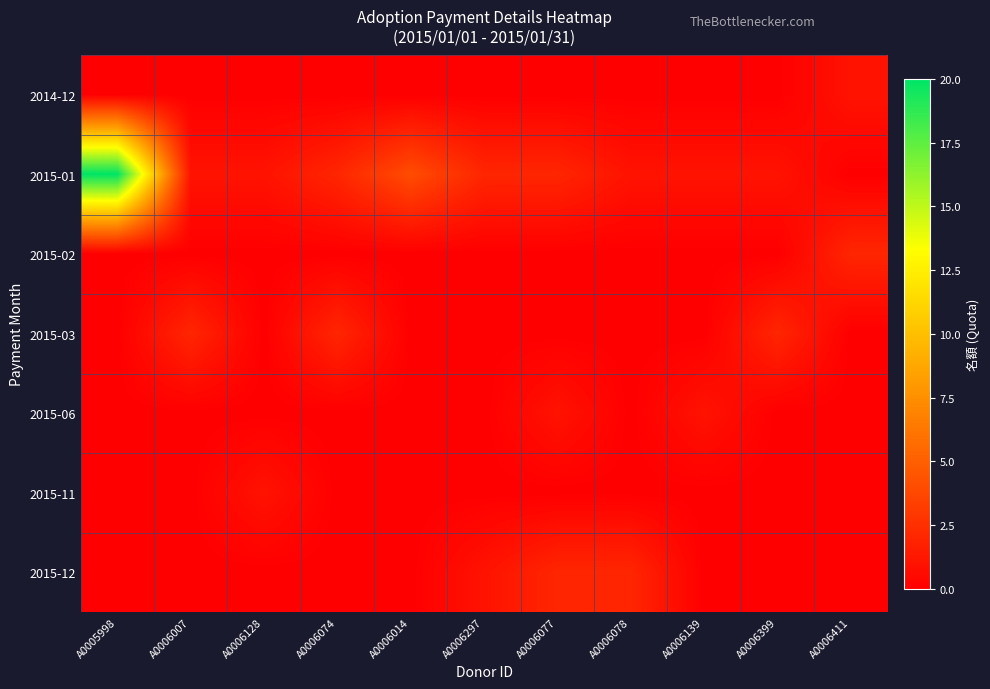

Which series has the largest range (max minus min)?

2015-01